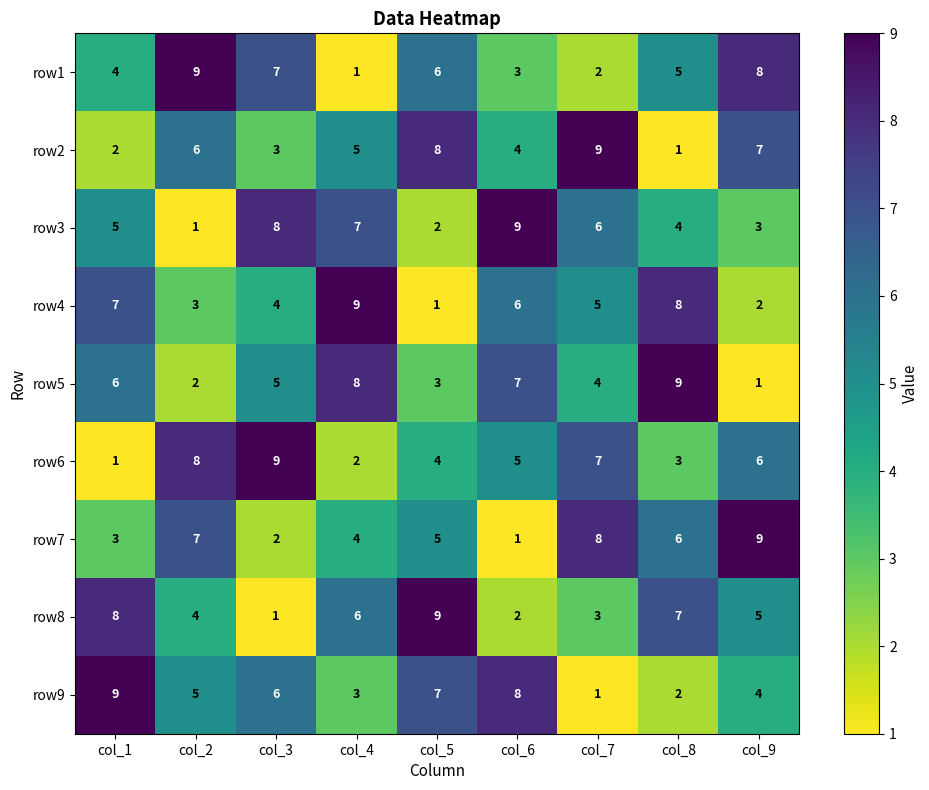

At which label does row2 first exceed 5?

col_2